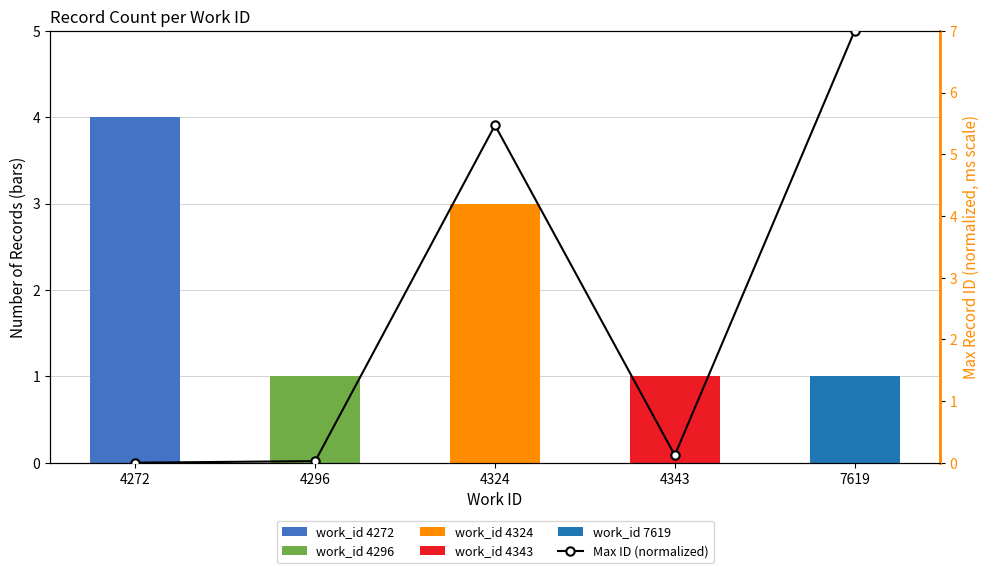

Reading left to right, list all the values displayed in this chart.

4272=0.0	4296=0.0	4324=5.5	4343=0.1	7619=7.0